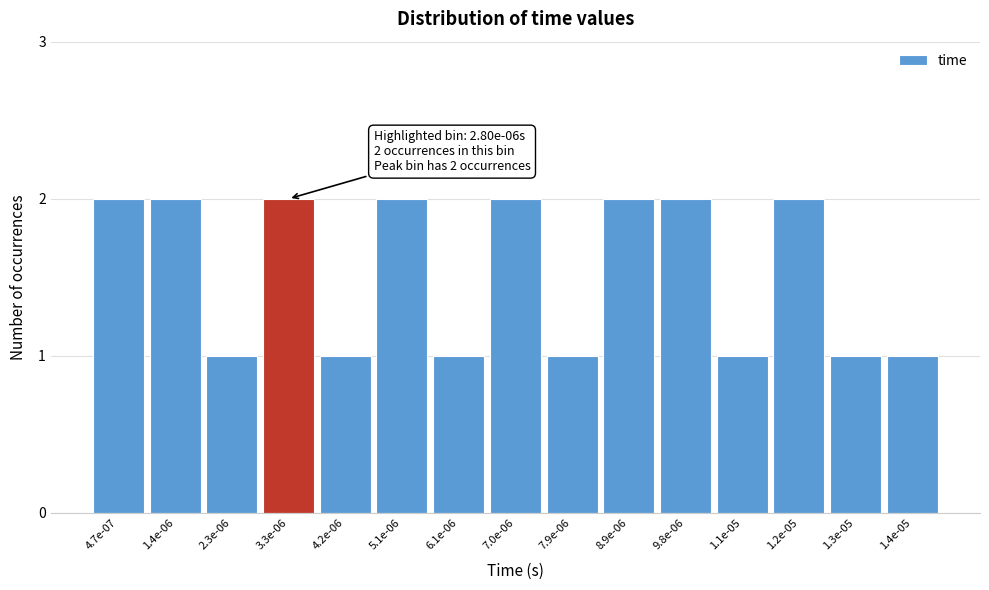

Reading right to left, list all the values displayed in this chart.

1	1	2	1	2	2	1	2	1	2	1	2	1	2	2